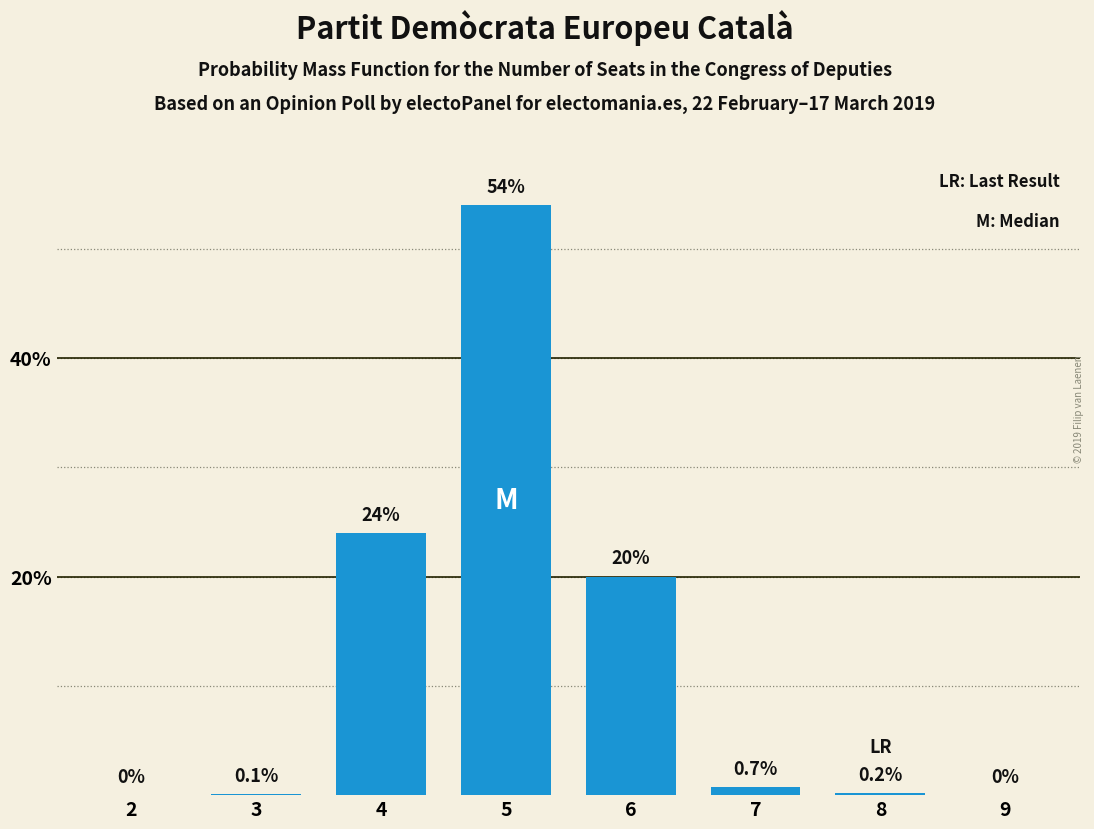

Reading left to right, list all the values displayed in this chart.

2=0.0	3=0.1	4=24.0	5=54.0	6=20.0	7=0.7	8=0.2	9=0.0